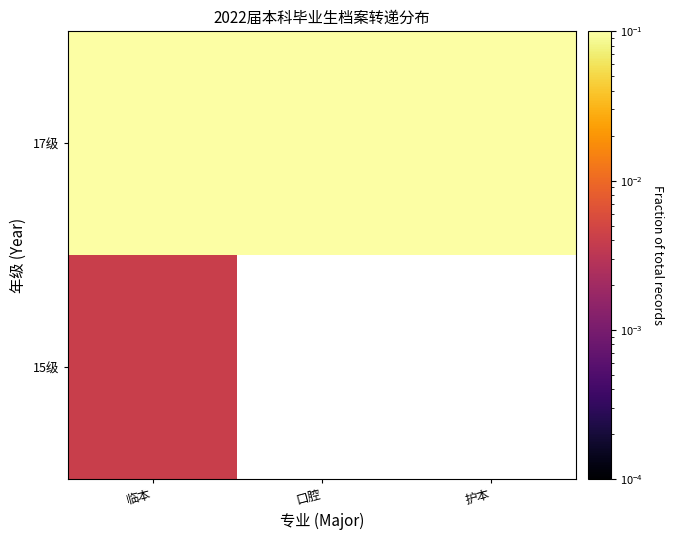

List the labels in order of 17级 value, smallest first.

口腔, 临本, 护本